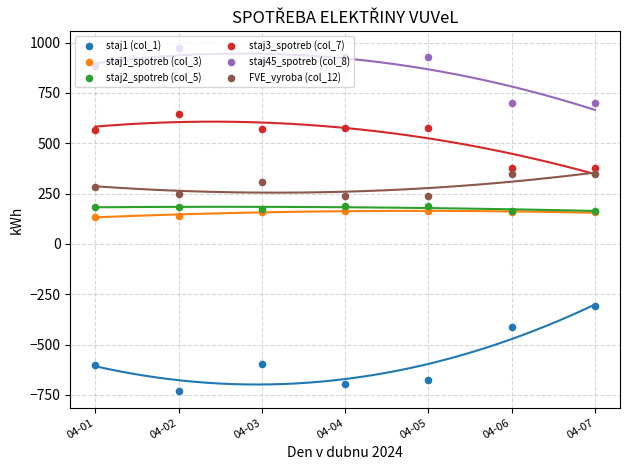

What is the total value across all series at 04-04?

1401.3